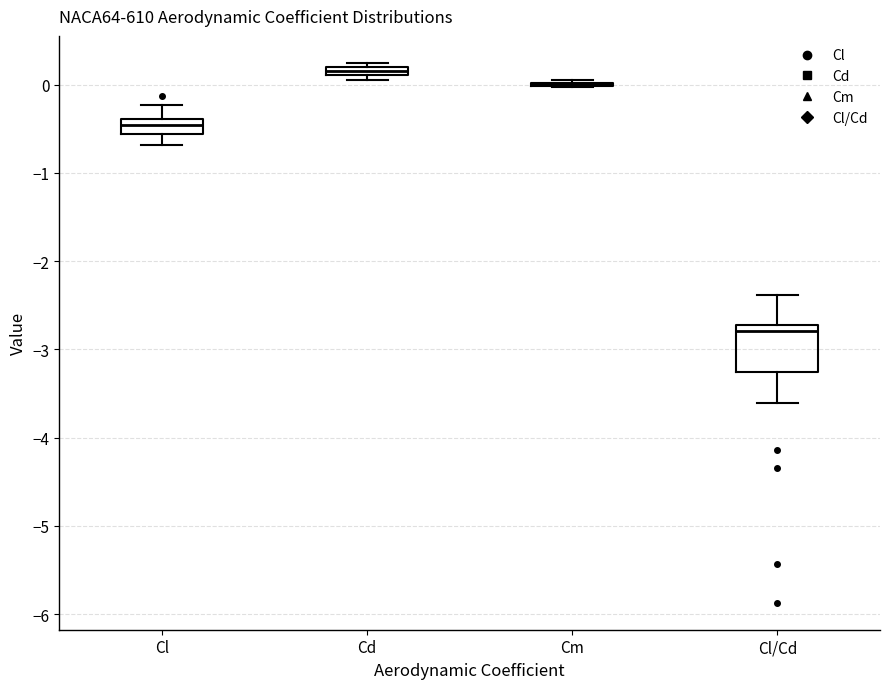

Which box is the tallest, from its lower edge to its upper edge?

Cl/Cd